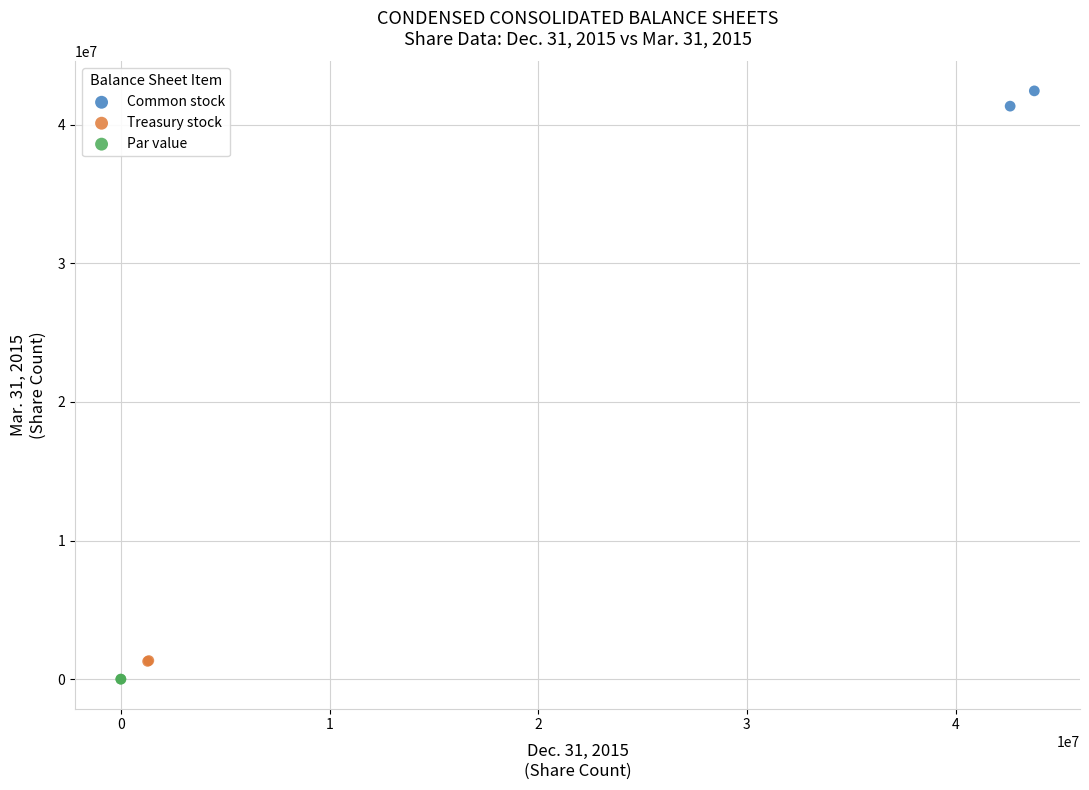

Which series reaches the maximum Y coordinate?

Common stock